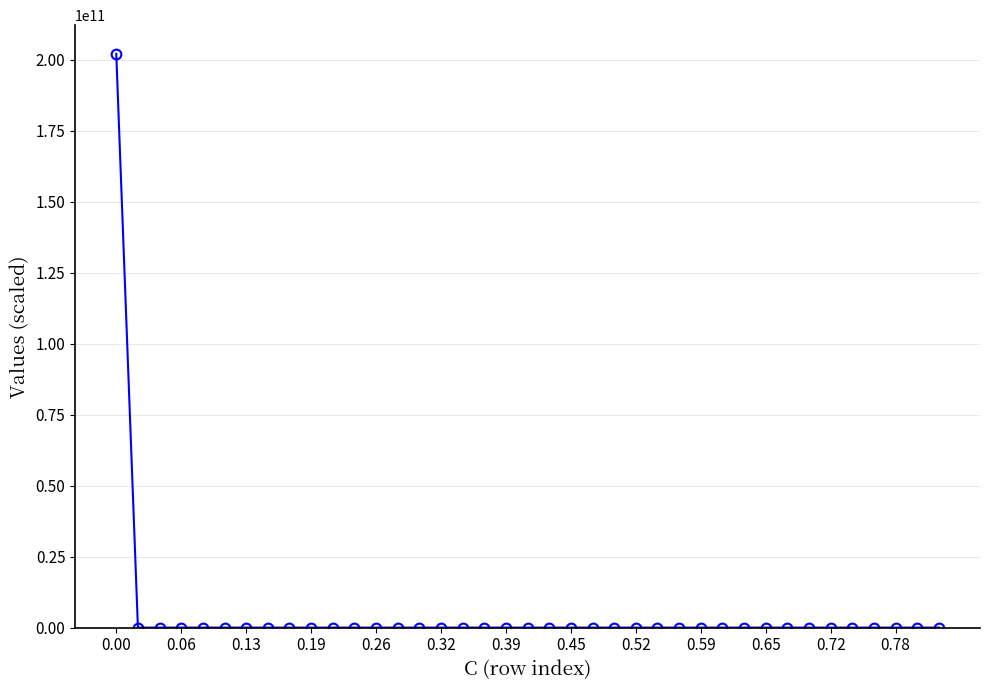

What is the sum of all values?

202036995944.9